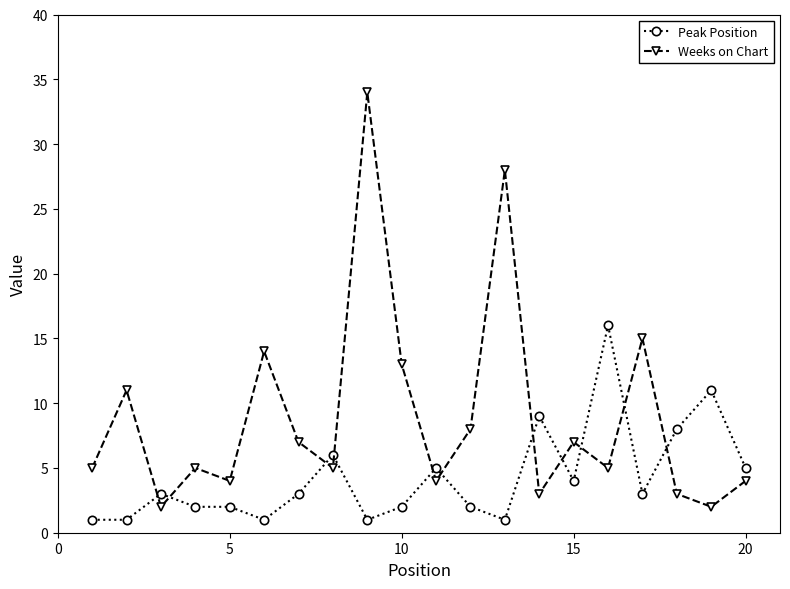

How many lines are shown in the chart?

2